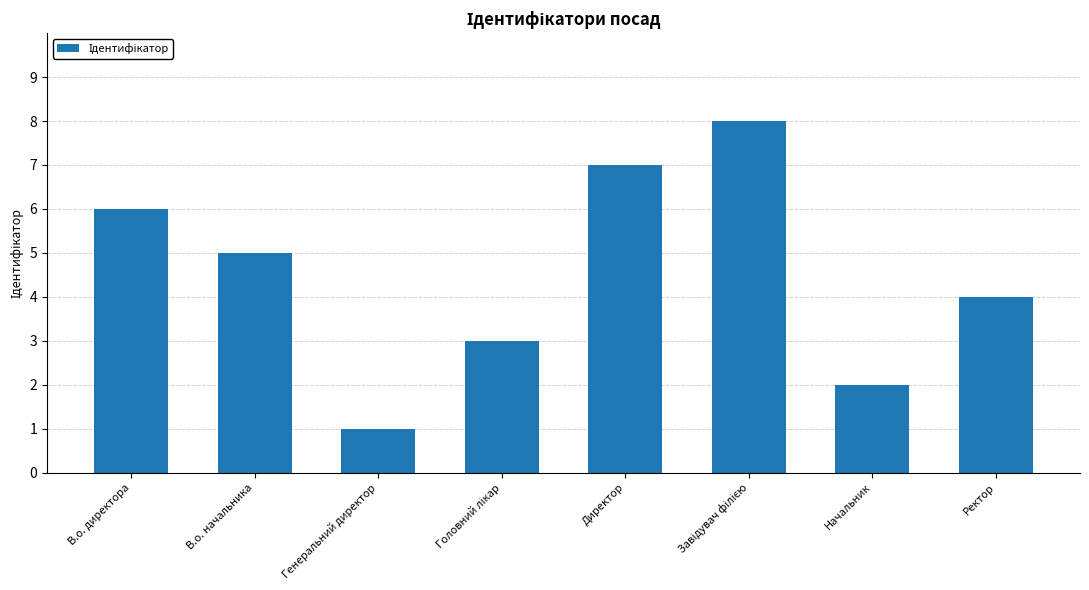

What is the greatest value displayed?

8